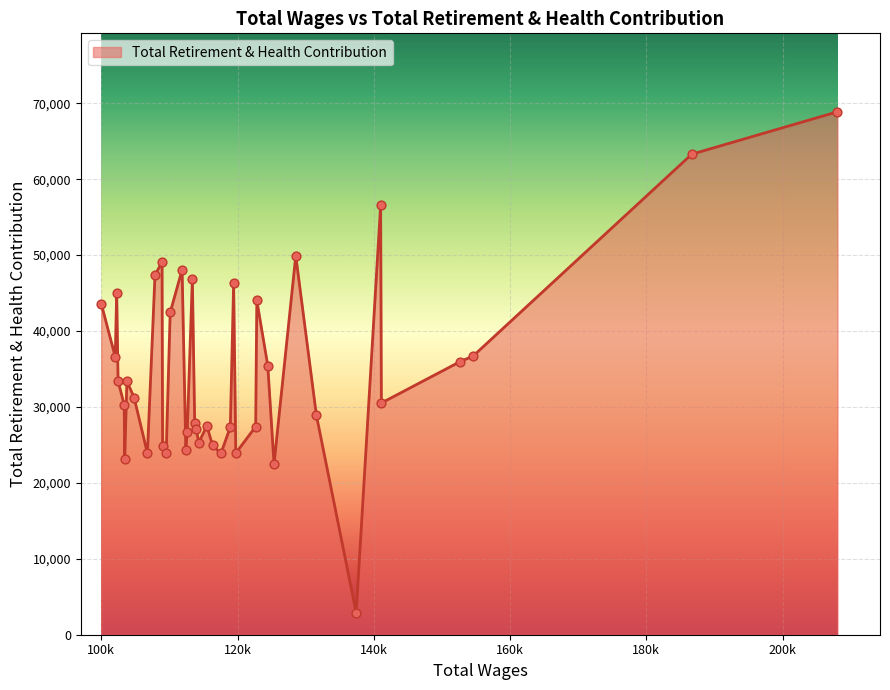

What is the smallest value displayed?

2894